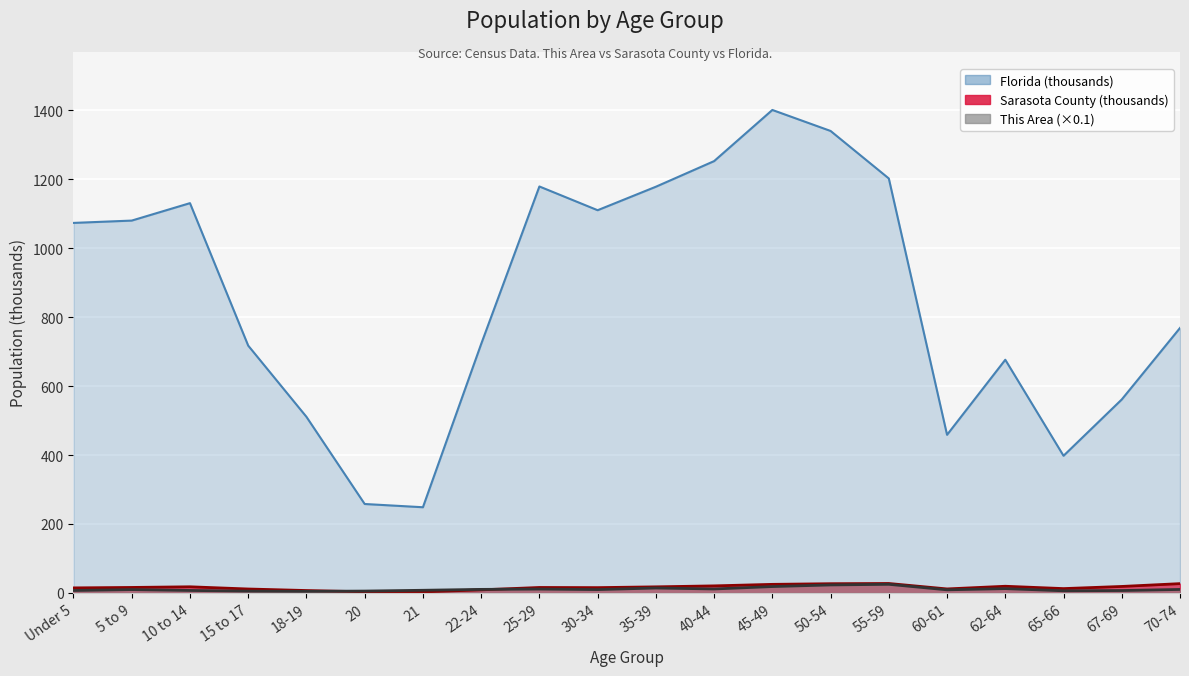

What position from the left is 62-64?

17